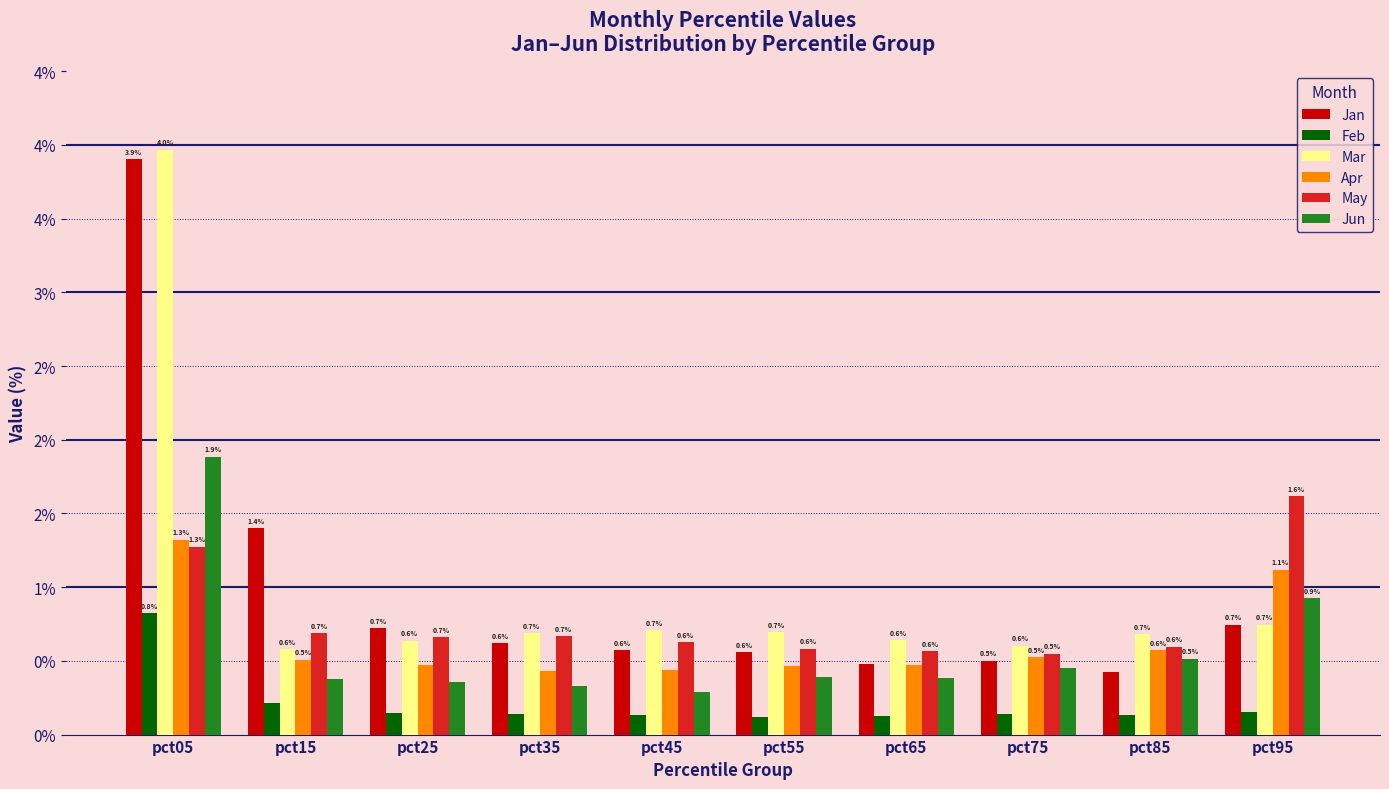

What value does the Feb series have at pct55?

0.1